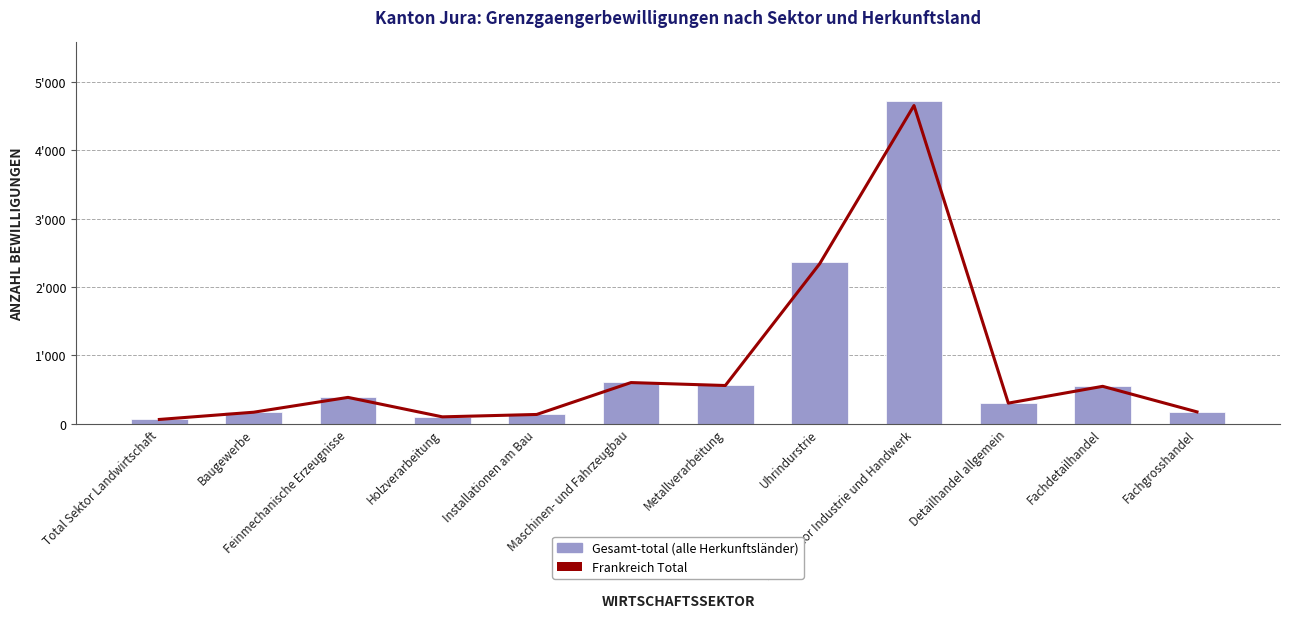

What is the difference between the highest and lowest values at Fachdetailhandel?

9